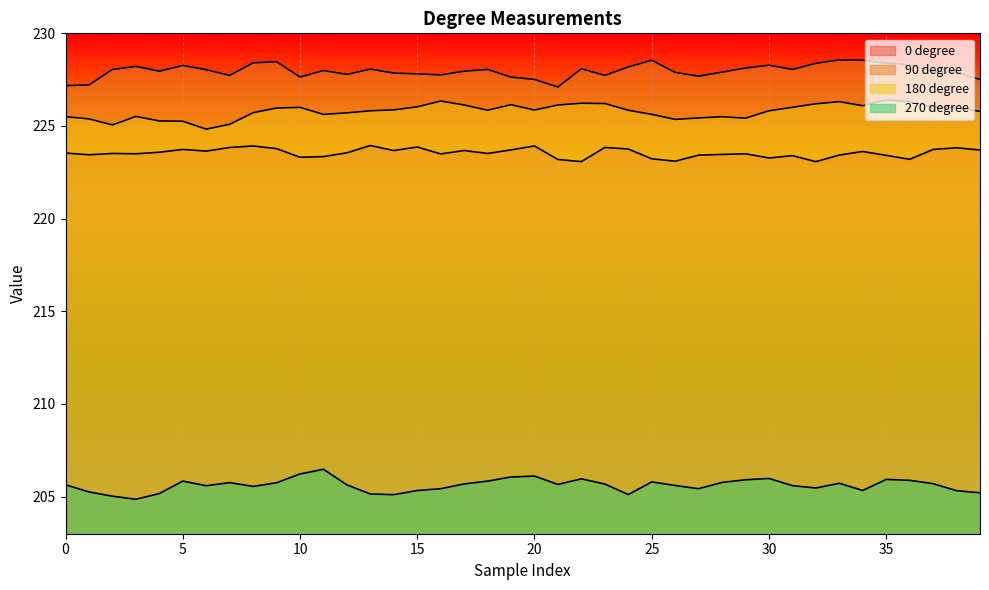

Rank the series at 2 from highest to lowest value.

90 degree, 180 degree, 0 degree, 270 degree